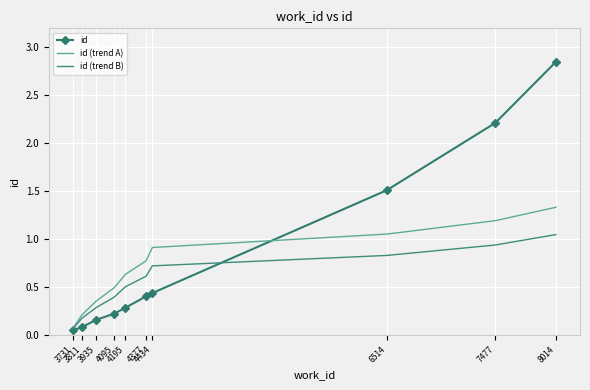

Which series has the widest spread of values?

id